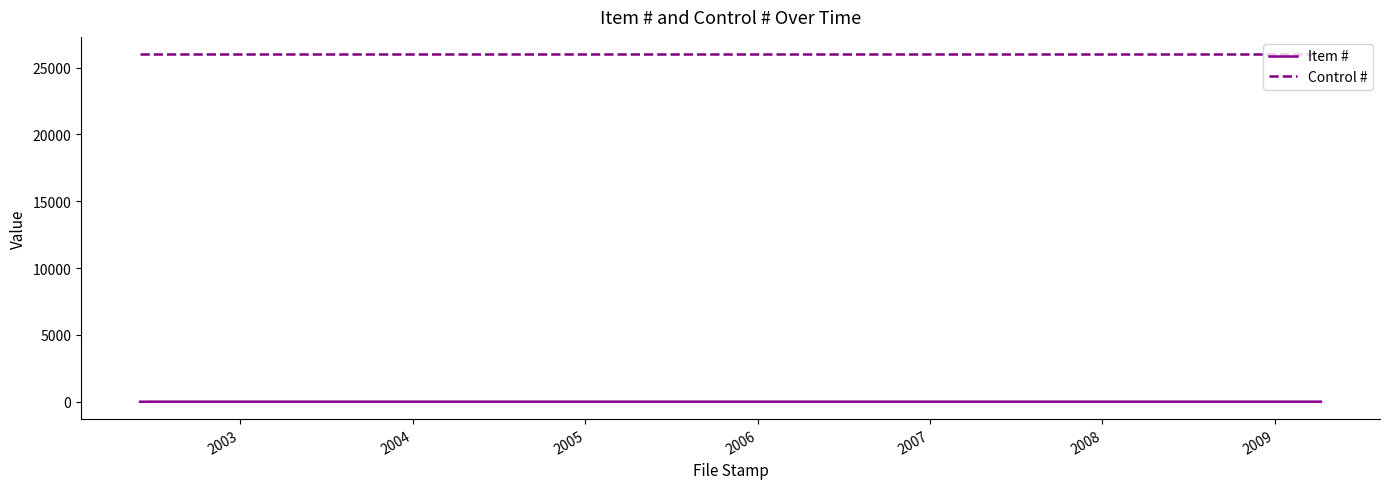

List the series in order of their peak value, highest first.

Control #, Item #